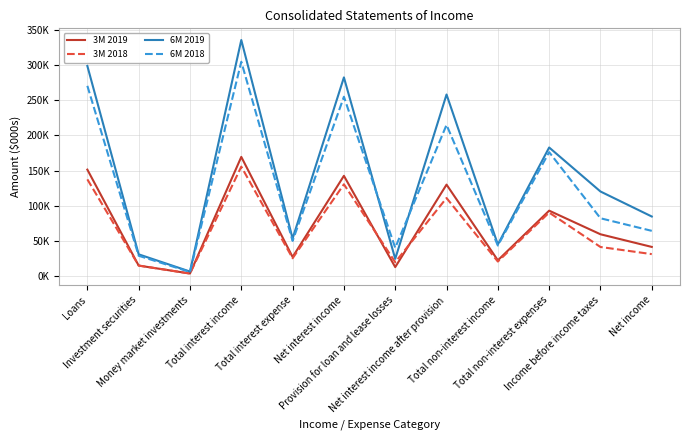

What is the minimum value for 3M 2019?

3401